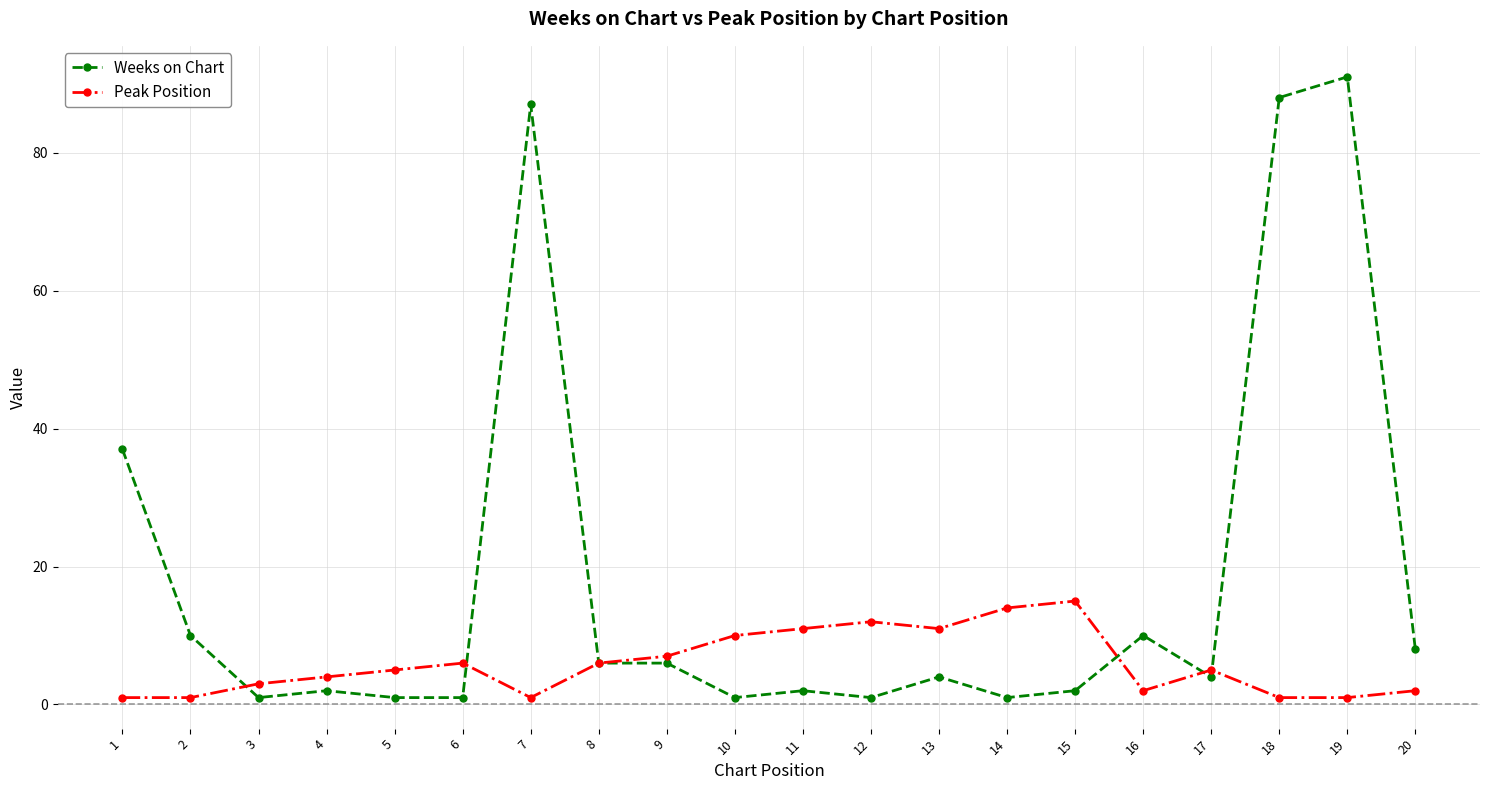

List the series in order of their overall mean, lowest first.

Peak Position, Weeks on Chart